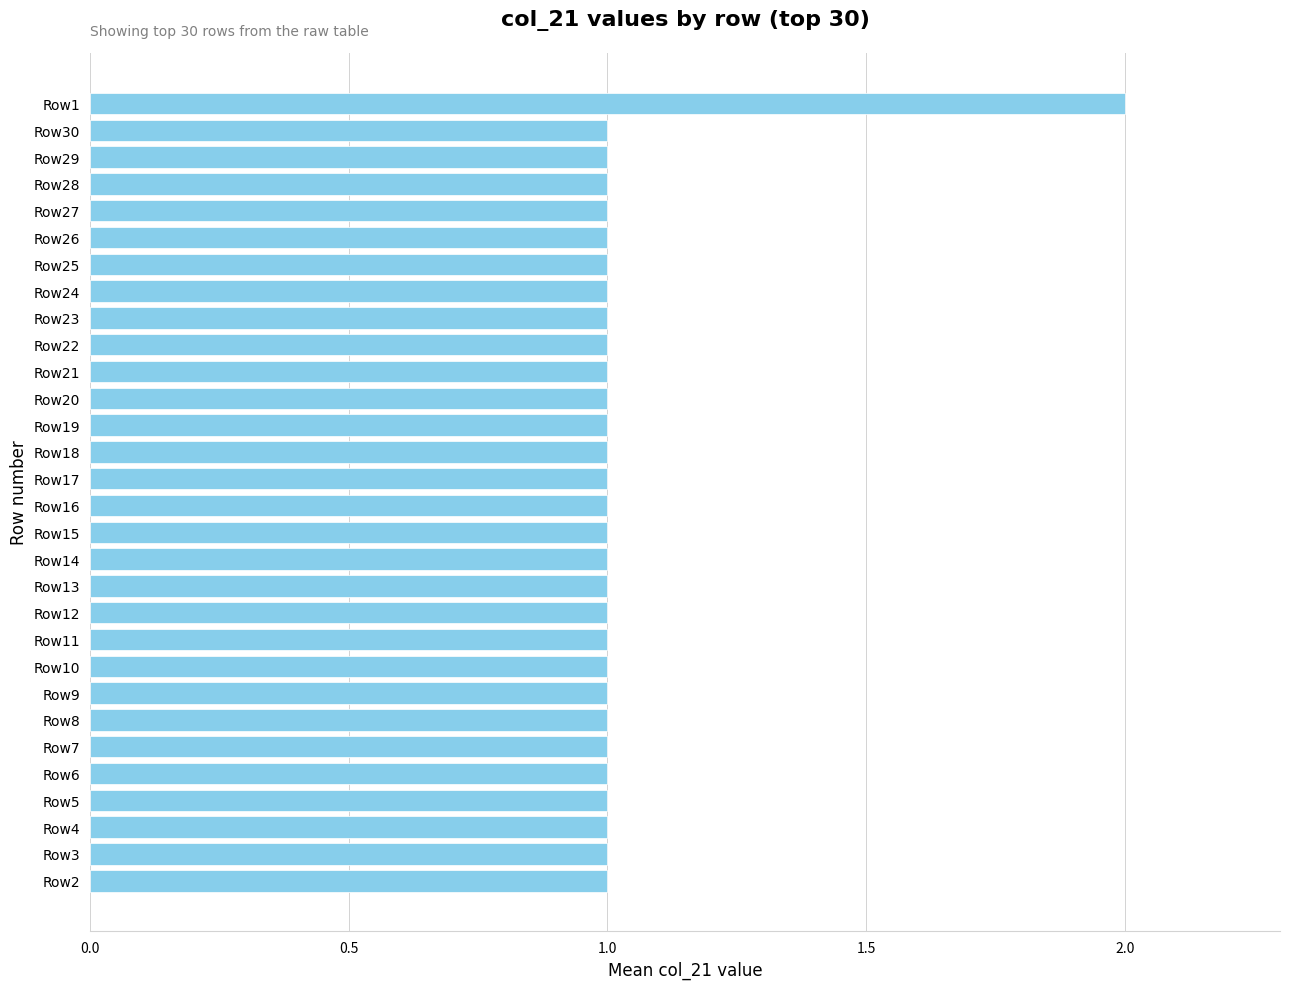

Approximately how many times larger is the value at Row16 compared to Row5?

1.0